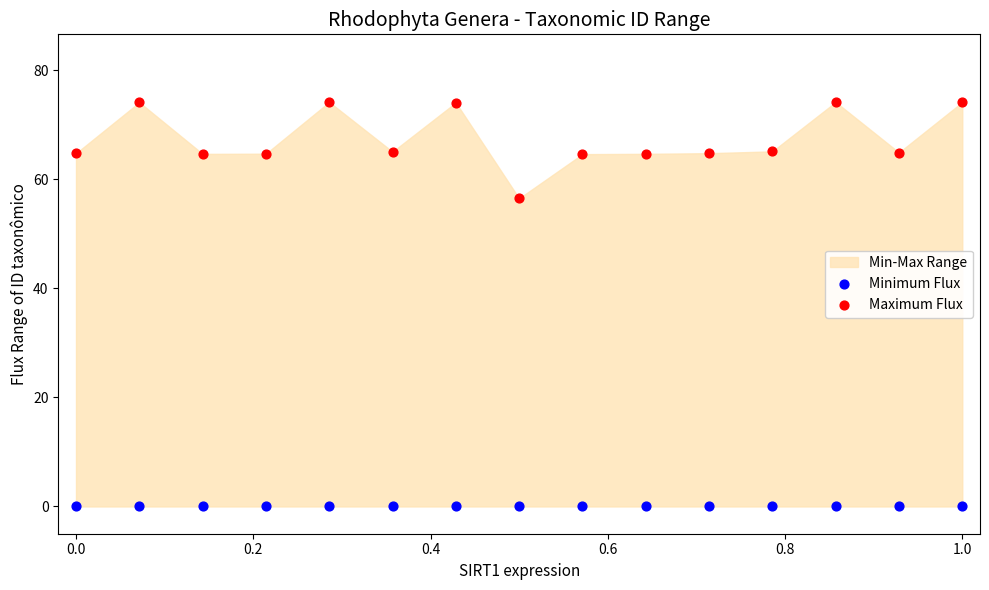

Across all series, what Y value is closest to 37?

56.5